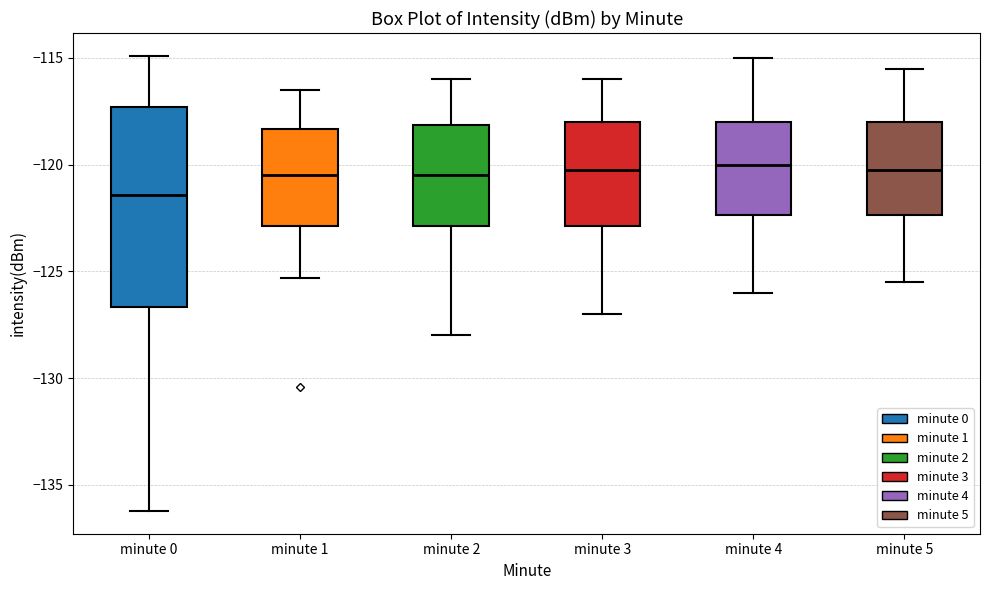

Reading left to right, transcribe this box plot: for each box, give where its median line is, the range the box spans, and where its two whiskers end, as read against the y-axis. The values are not printed on the chart, so give them approximately, as read against the axis.

minute 0: median -121.5, box -126.5 to -117.5, whiskers -136.0 to -115.0
minute 1: median -120.5, box -123.0 to -118.5, whiskers -125.5 to -116.5
minute 2: median -120.5, box -123.0 to -118.0, whiskers -128.0 to -116.0
minute 3: median -120.0, box -123.0 to -118.0, whiskers -127.0 to -116.0
minute 4: median -120.0, box -122.5 to -118.0, whiskers -126.0 to -115.0
minute 5: median -120.0, box -122.5 to -118.0, whiskers -125.5 to -115.5